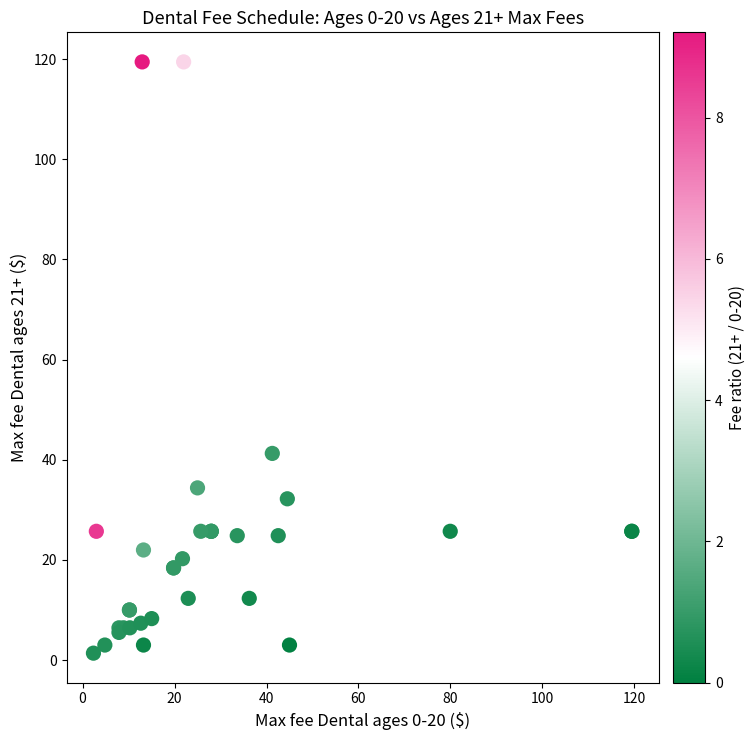

What Y value in the scatter plot is closest to 60?

41.3